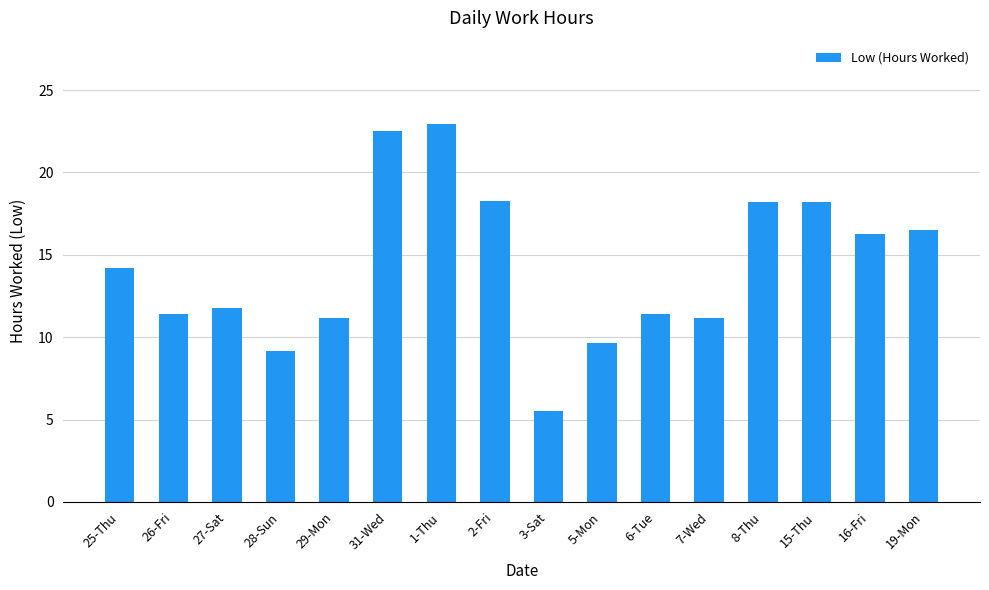

Read the value at 6-Tue.

11.4